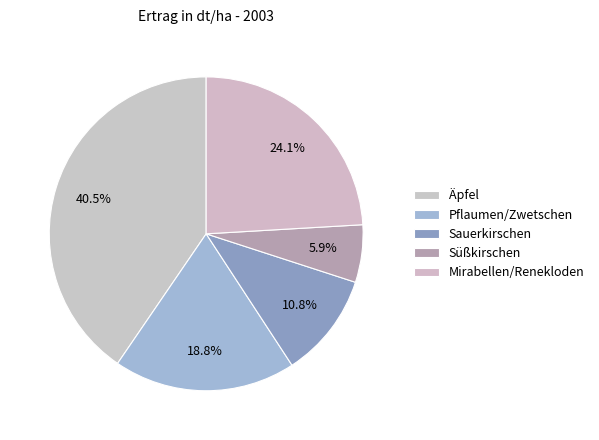

How many slices are in this pie chart?

5